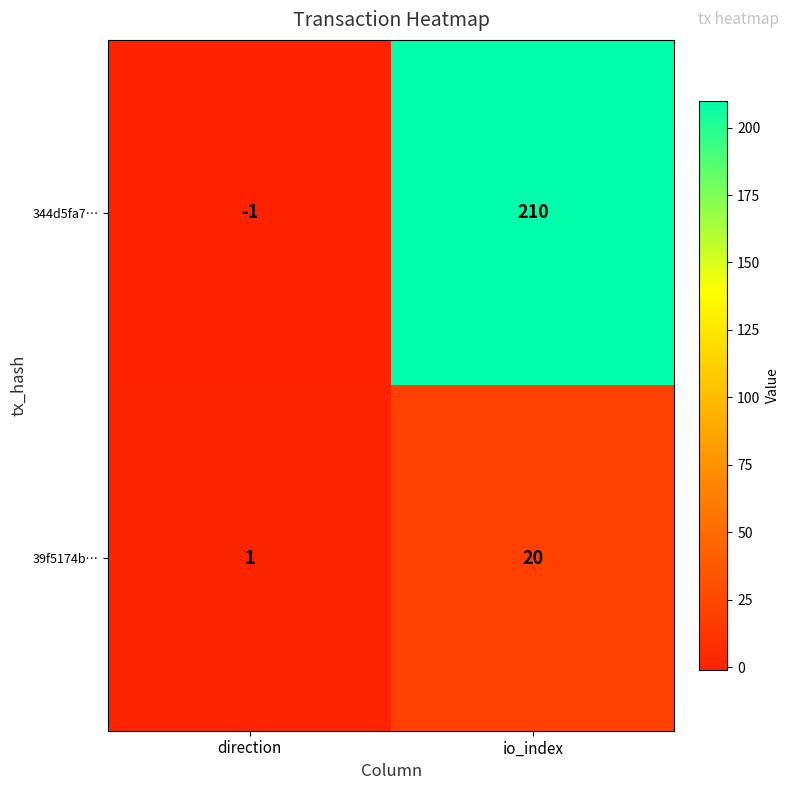

What is the highest value of the 344d5fa7… series?

210